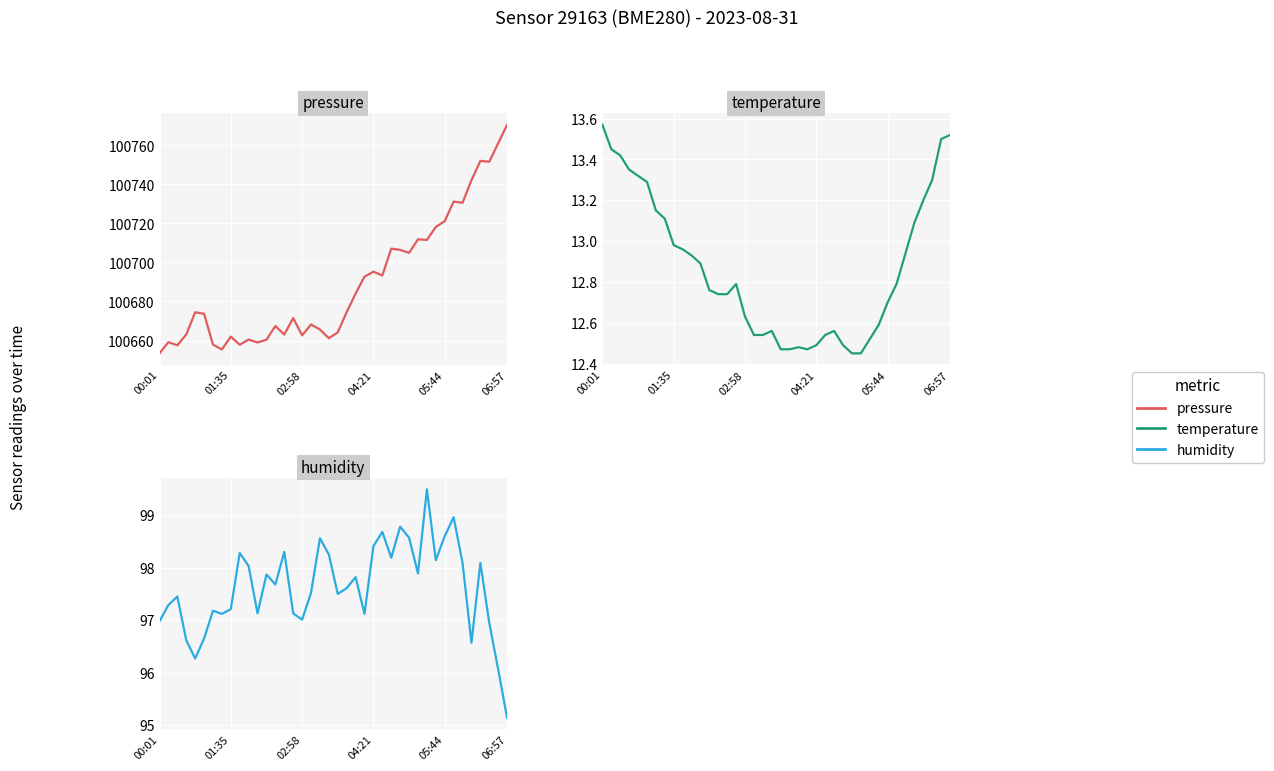

True or false: pressure and humidity cross at least once.

False